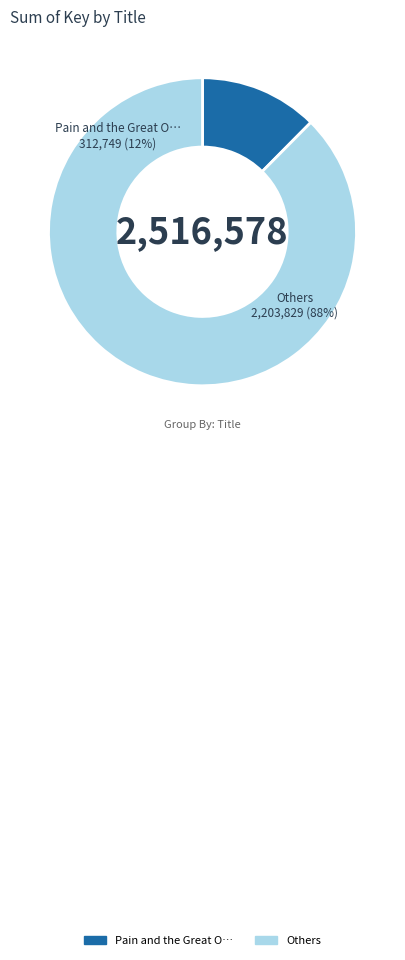

What percentage is the Then Again, Maybe I Won't slice, to the nearest percent?

12%